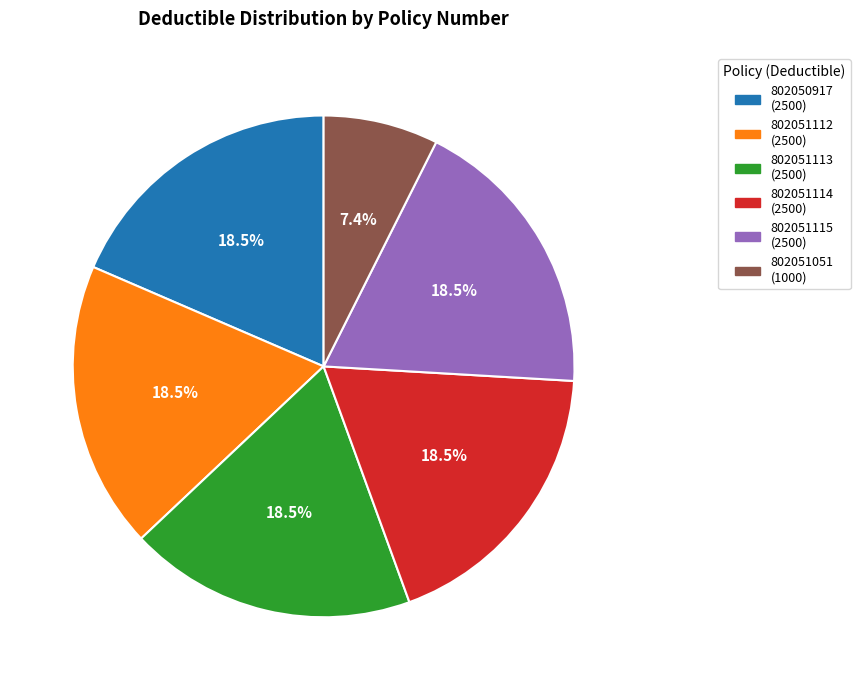

Is there a majority slice in this chart?

No